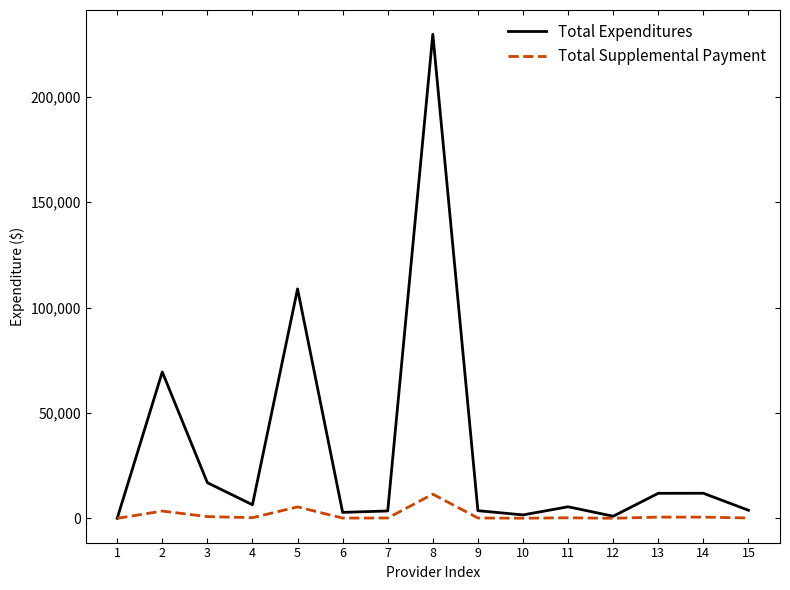

Where is the first local maximum for Total Expenditures?

2